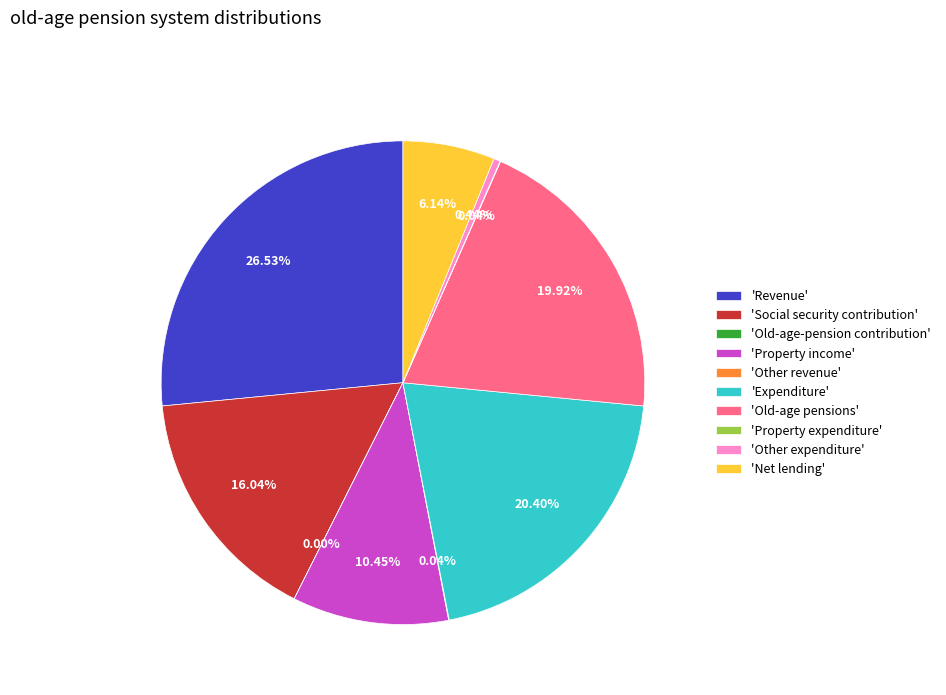

Between 'Revenue' and 'Property income', which is larger?

'Revenue'